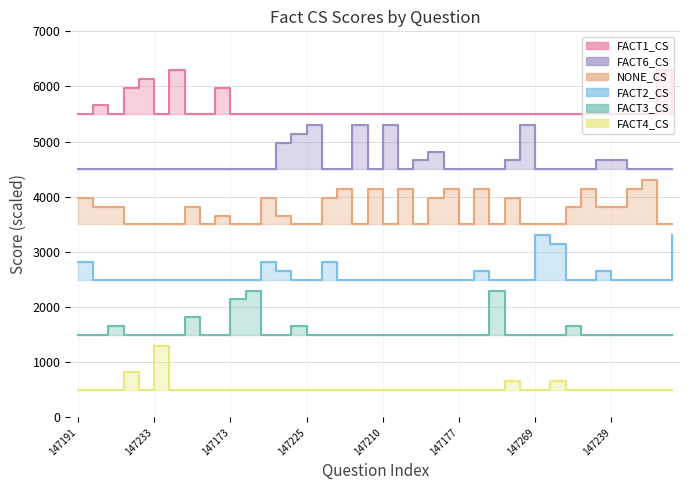

Rank the categories by FACT6_CS value from highest to lowest.

147225, 147244, 147210, 147261, 147223, 147202, 147275, 147262, 147190, 147234, 147239, 147191, 147192, 147194, 147195, 147201, 147233, 147240, 147241, 147247, 147255, 147173, 147188, 147200, 147232, 147243, 147180, 147229, 147174, 147177, 147182, 147187, 147269, 147272, 147209, 147221, 147252, 147258, 147251, 147260